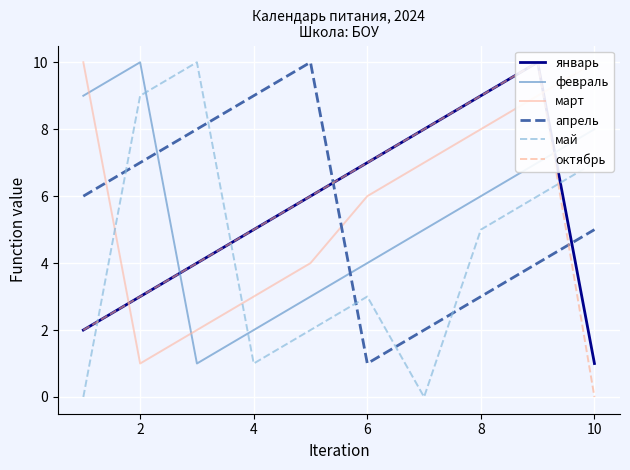

Where does the апрель series first go above 6?

2